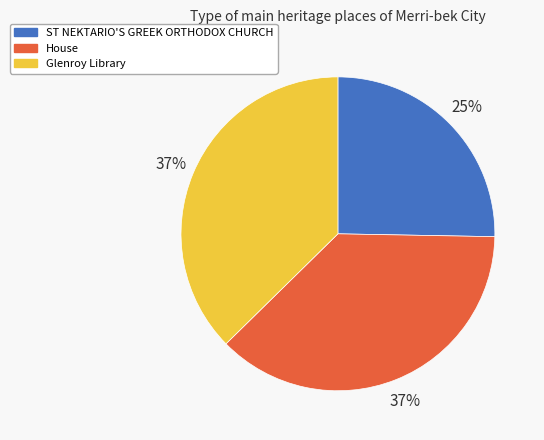

True or false: House accounts for 37% of the total.

True